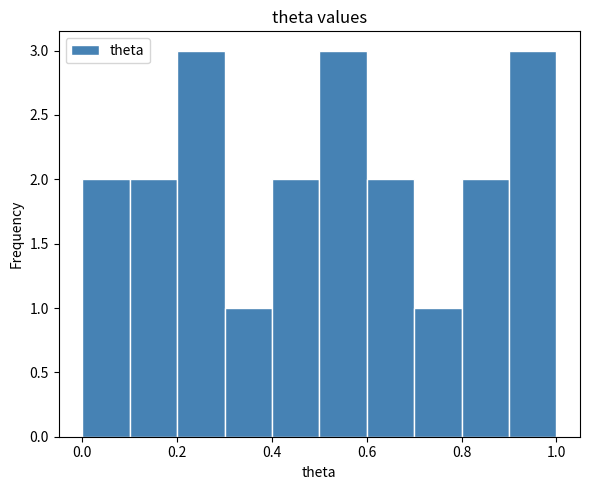

How tall is the bar that spans 0.8 to 0.9 on the x-axis? The values are not printed on the chart, so give them approximately, as read against the axis.

2